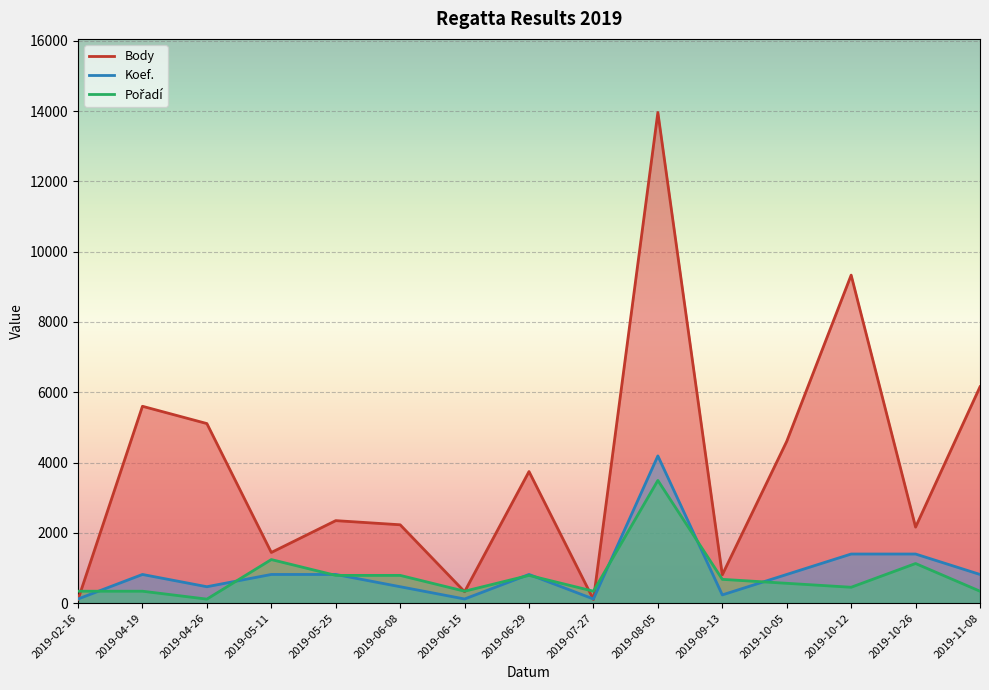

How many lines are shown in the chart?

3